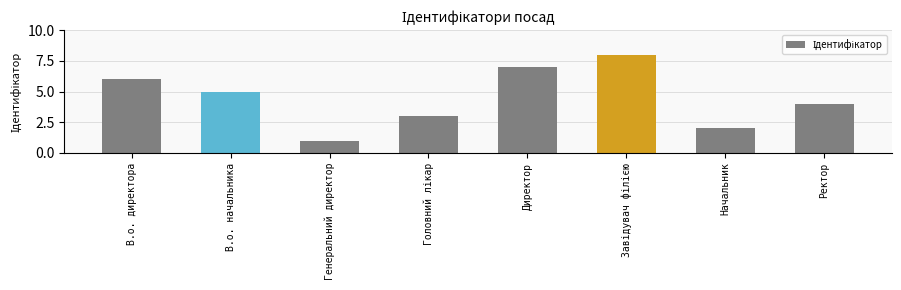

What is the maximum value shown in the chart?

8